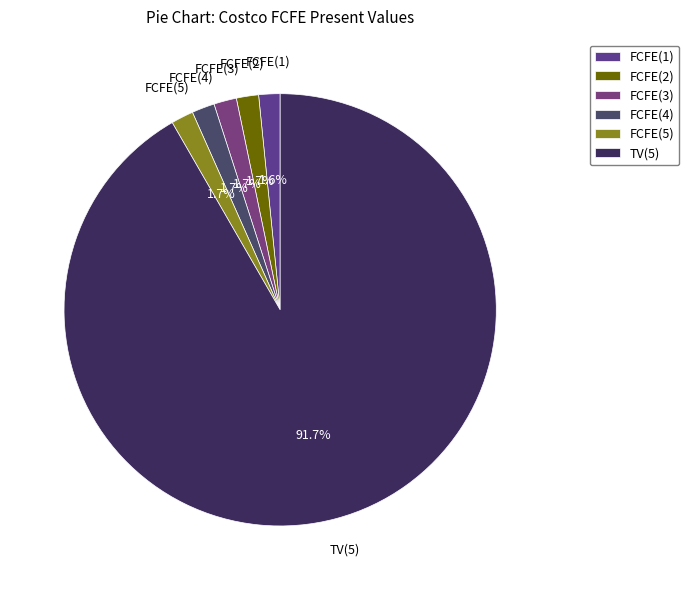

Which slice is the largest?

TV(5)